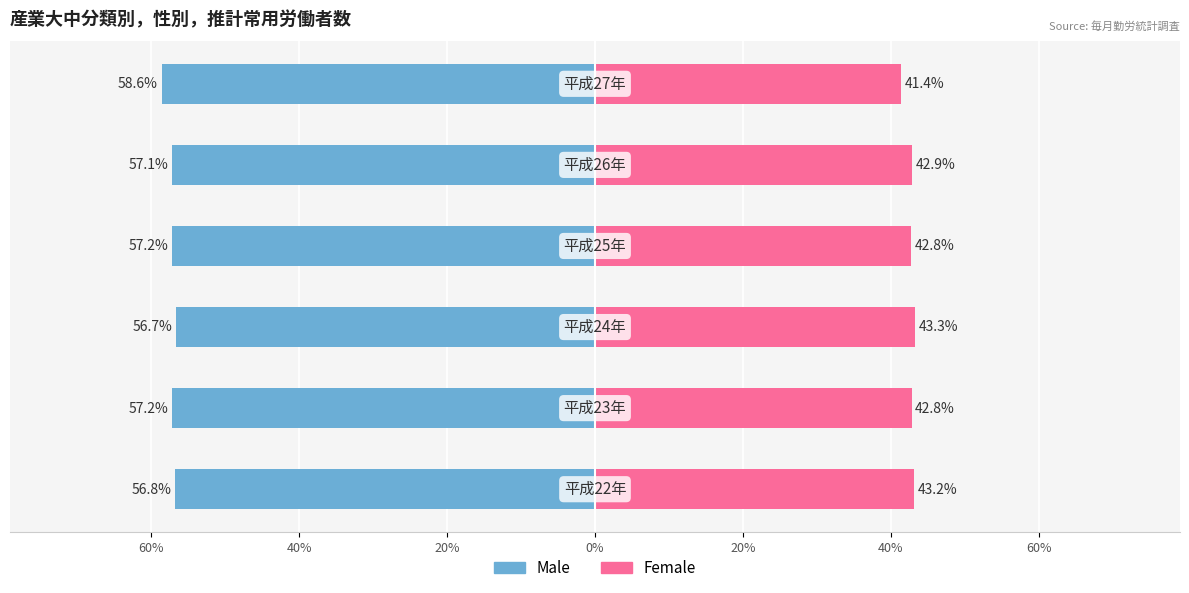

Are the bars grouped side by side (vs. stacked)?

Yes